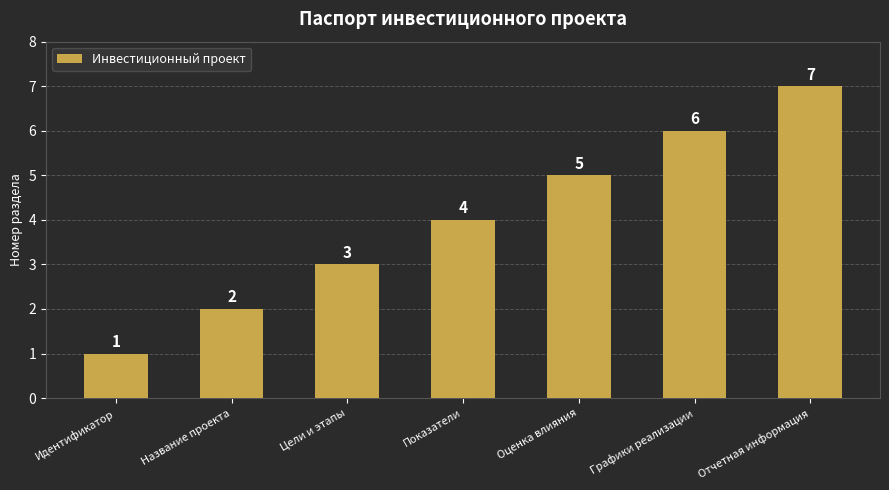

Rank the categories by value from lowest to highest.

Идентификатор, Название проекта, Цели и этапы, Показатели, Оценка влияния, Графики реализации, Отчетная информация